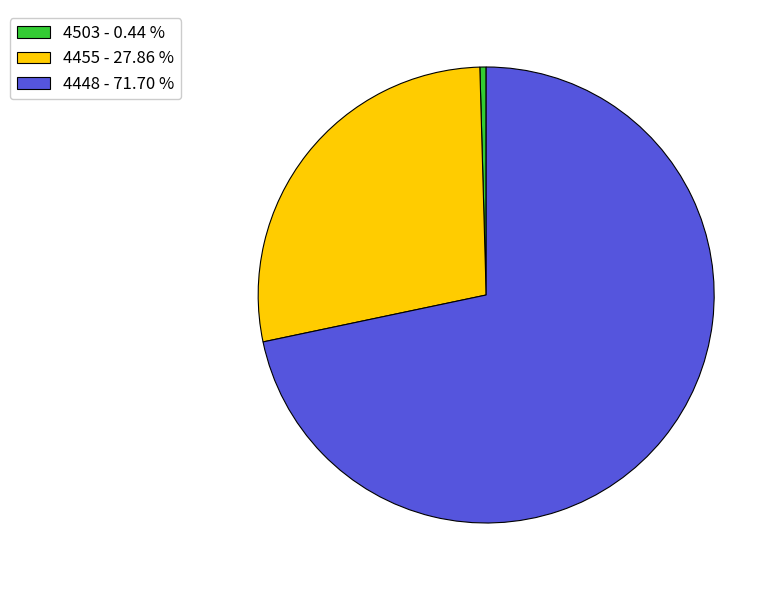

Does any single category account for the majority?

Yes